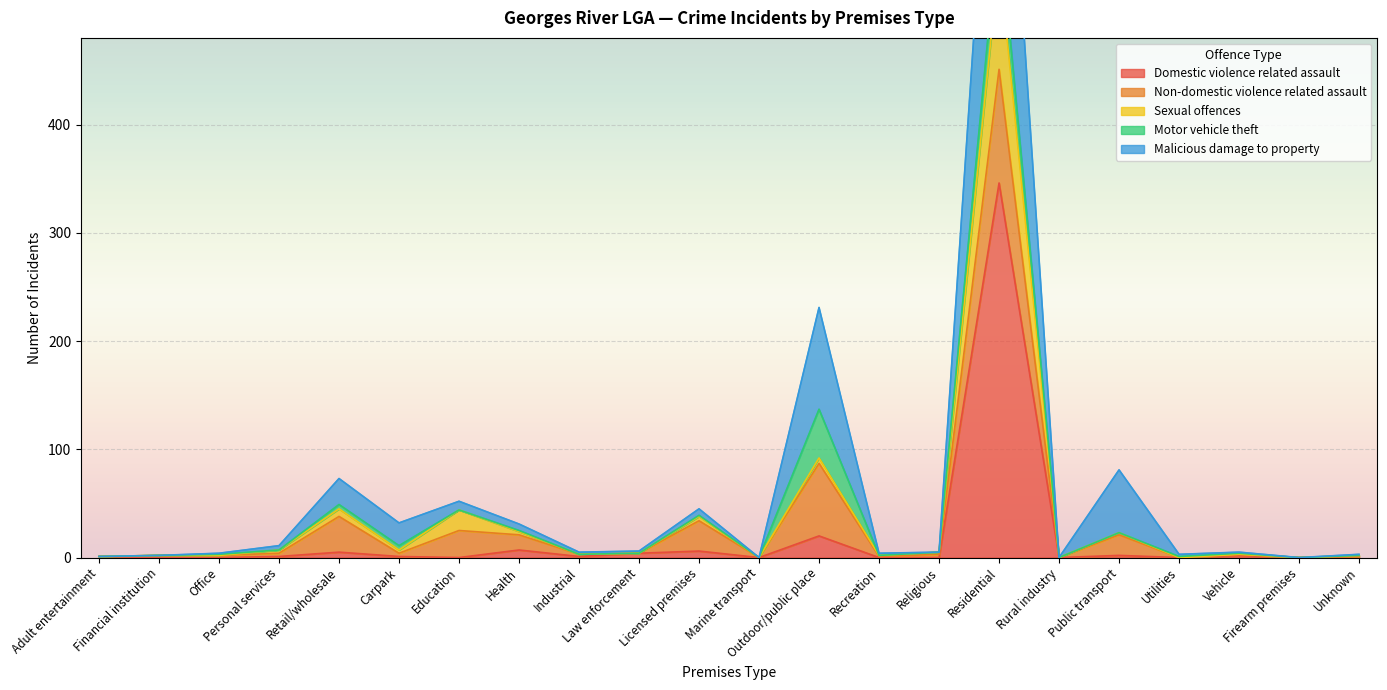

Is the value of Domestic violence related assault at Financial institution greater than the value of Malicious damage to property at Adult entertainment?

No